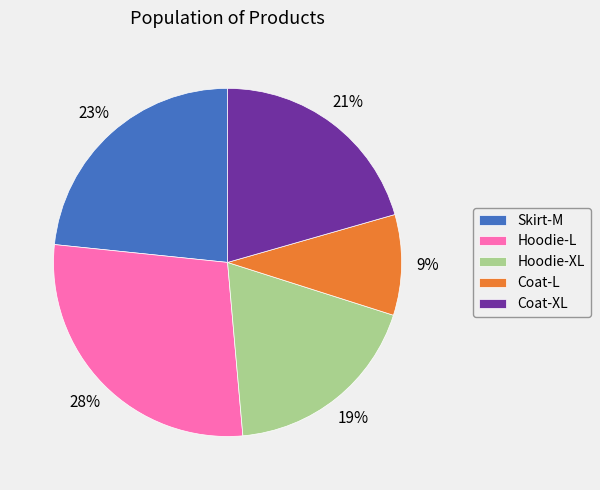

Do Coat-L and Hoodie-L together represent more than half of the pie?

No